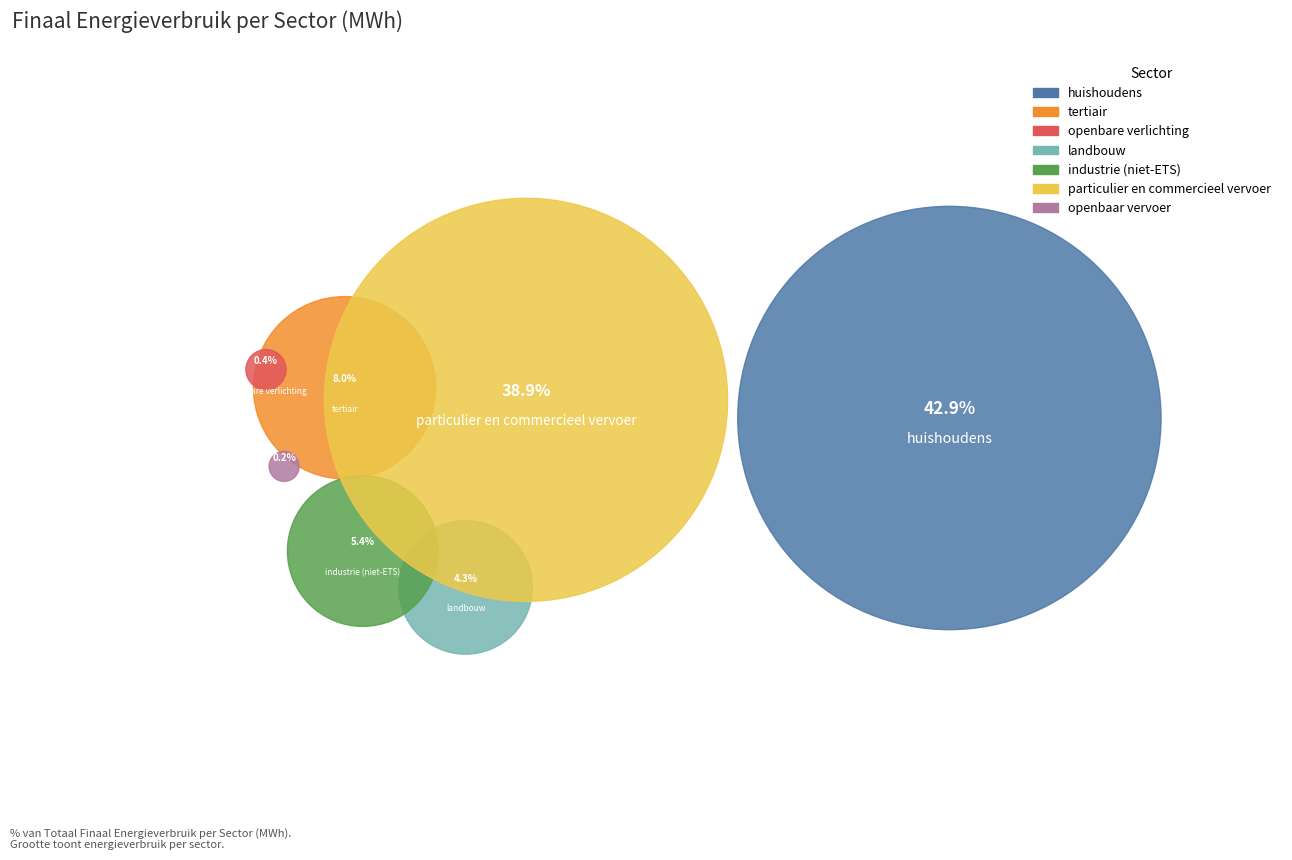

To the nearest percent, what is the difference between the industrie (niet-ETS) and landbouw slice percentages?

1%